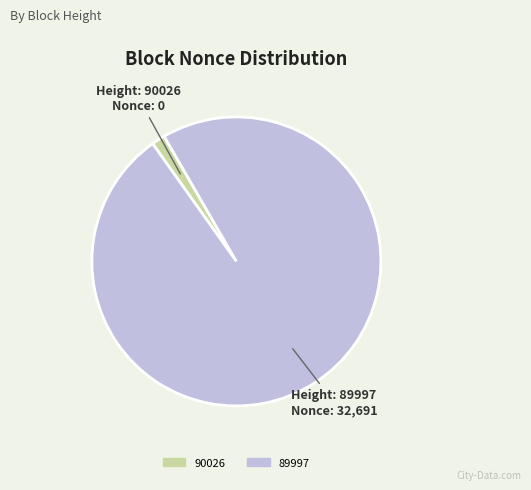

The 90026 slice represents 8% of the pie. True or false?

False